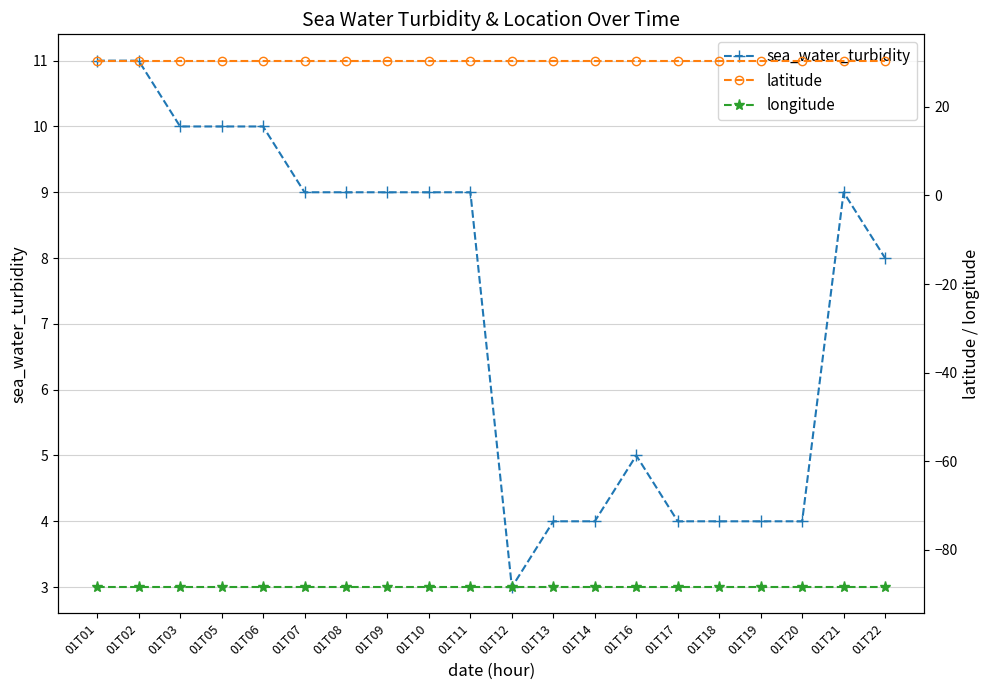

Between 01T16 and 01T22, which is larger?

01T22